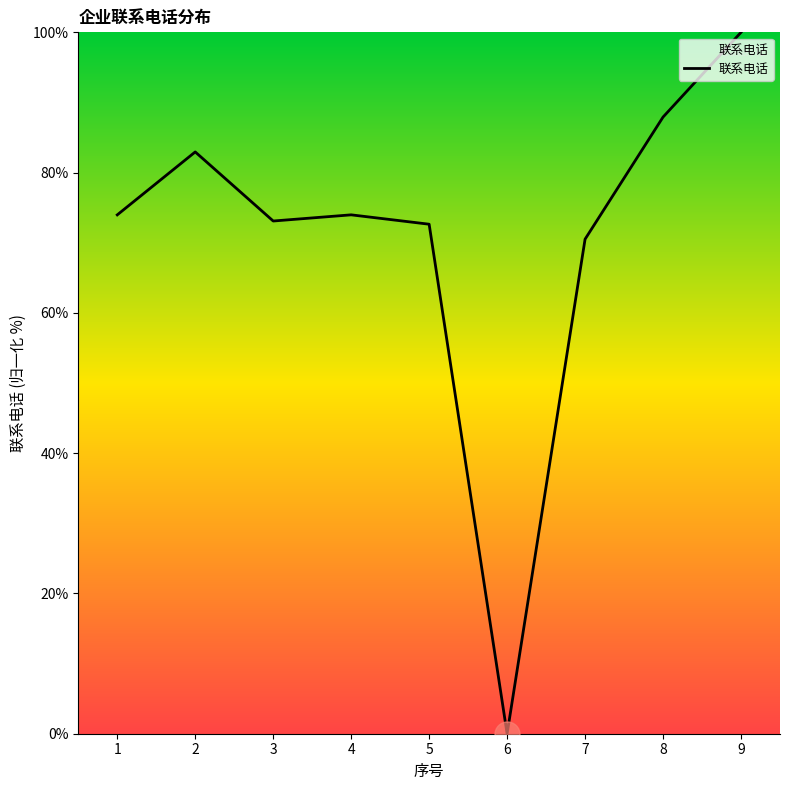

What is the difference between the maximum and minimum values?

100.0